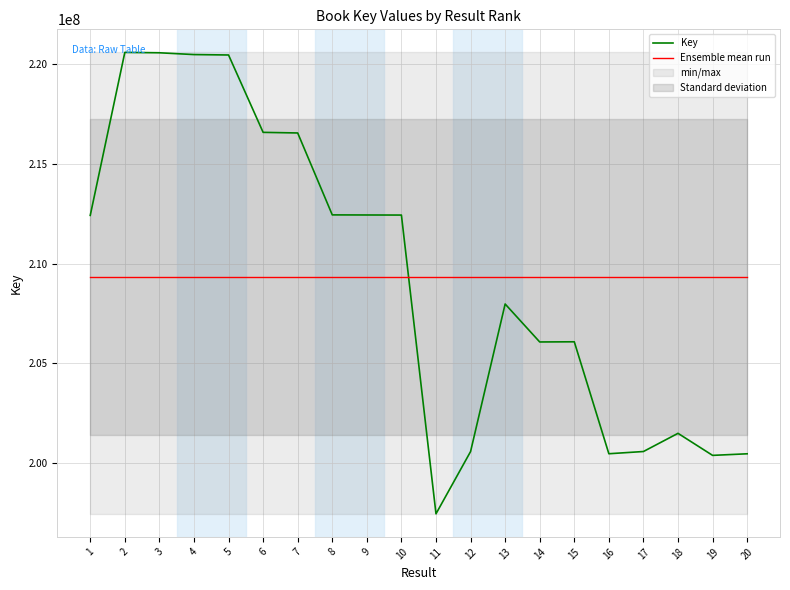

How many series are shown in this chart?

2